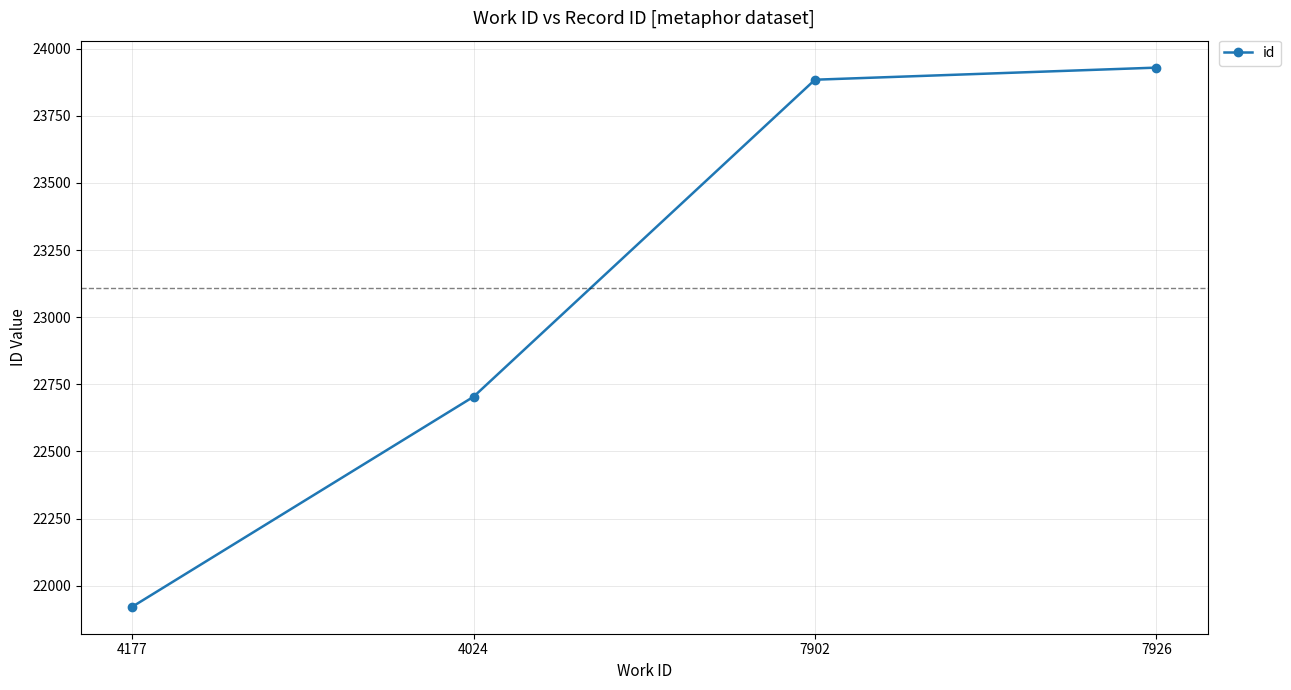

Approximately how many times larger is the value at 4177 compared to 7902?

0.9